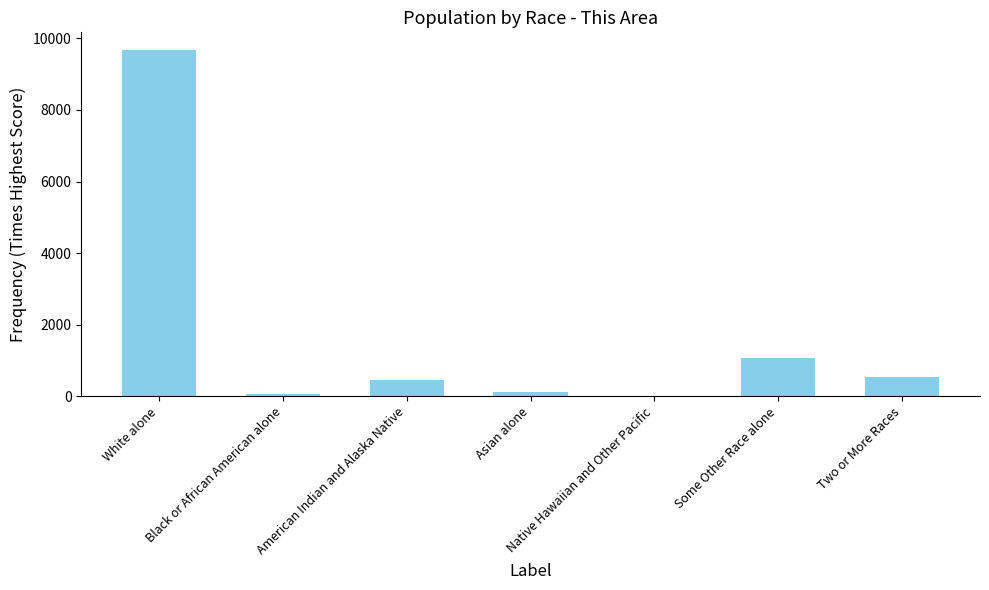

Between Black or African American alone and American Indian and Alaska Native, which is larger?

American Indian and Alaska Native